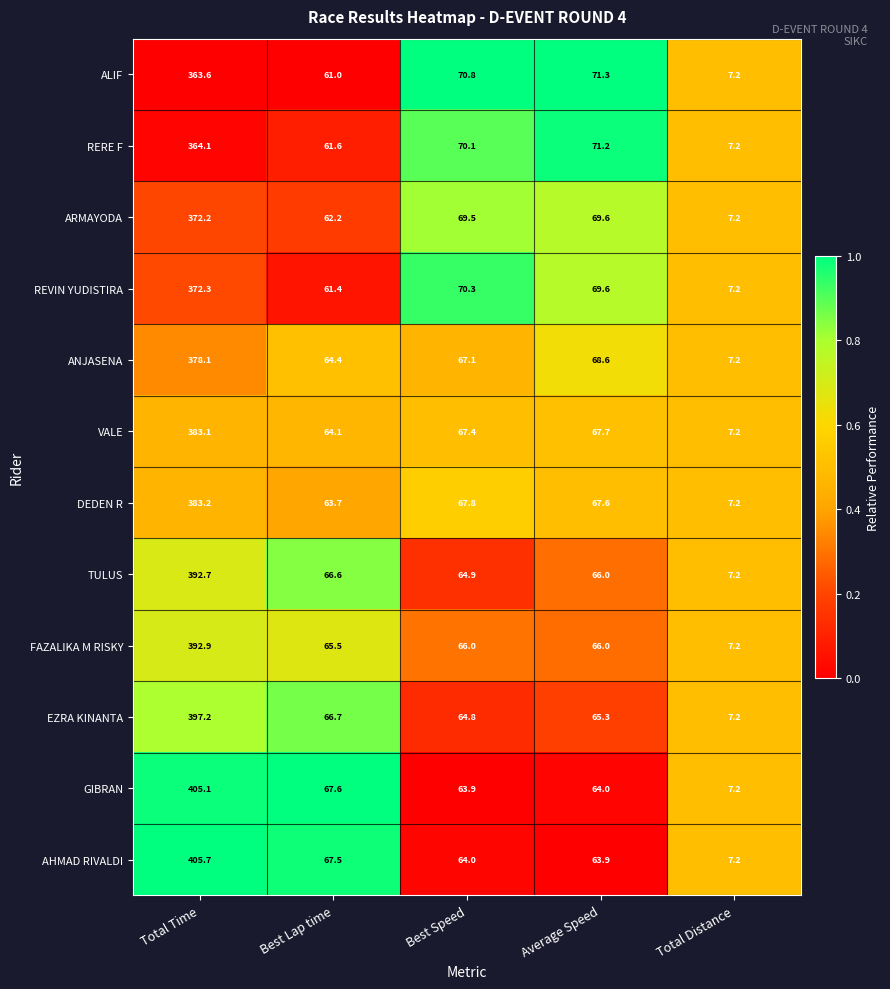

Which series has the widest spread of values?

AHMAD RIVALDI